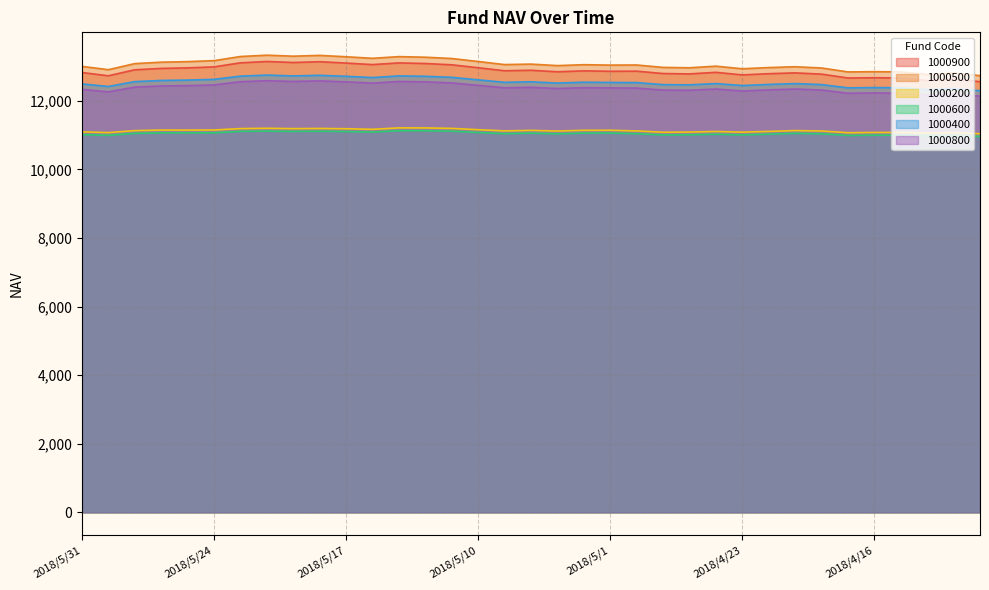

At which category is the sum across all series the highest?

2018/5/22